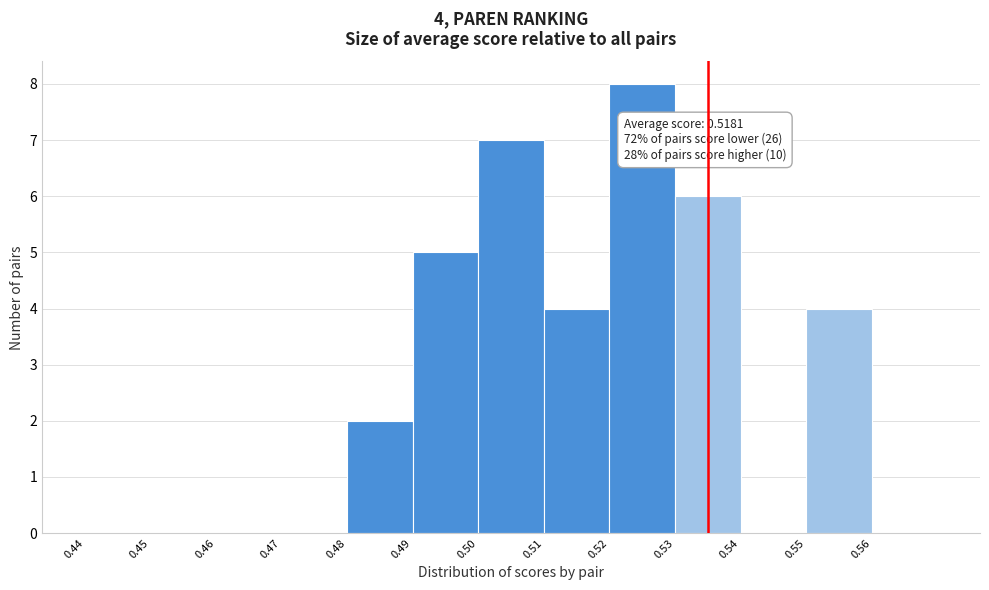

Which range on the x-axis has the tallest bar?

0.52 to 0.53